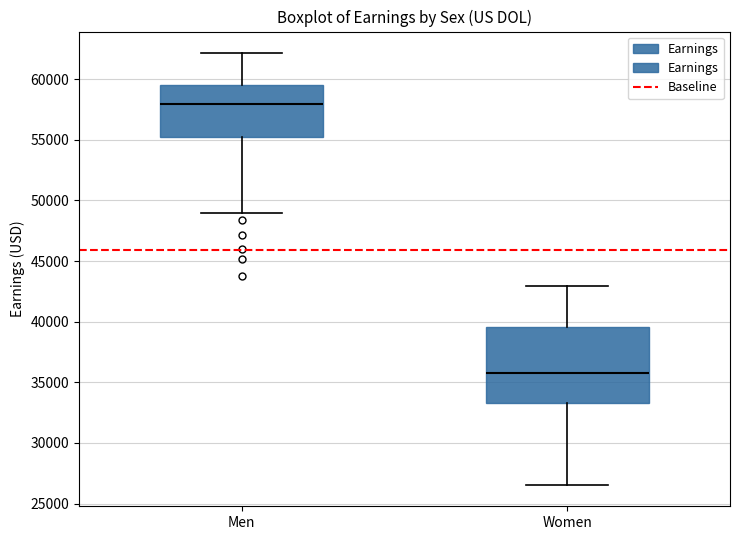

Where is the lower edge of the box for Men on the y-axis? The values are not printed on the chart, so give them approximately, as read against the axis.

55000